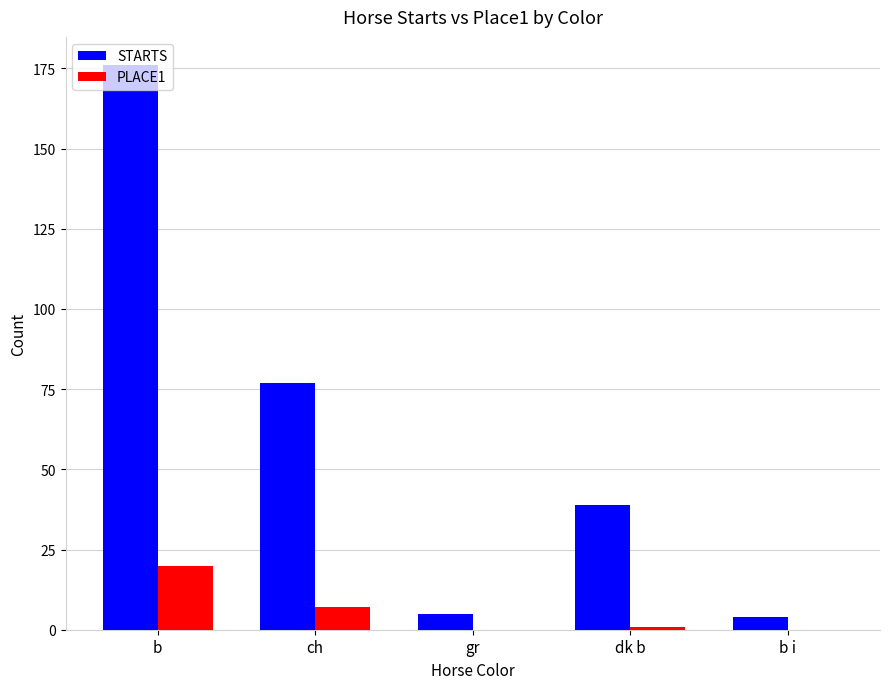

What is the sum of the STARTS values at b and b i?

180